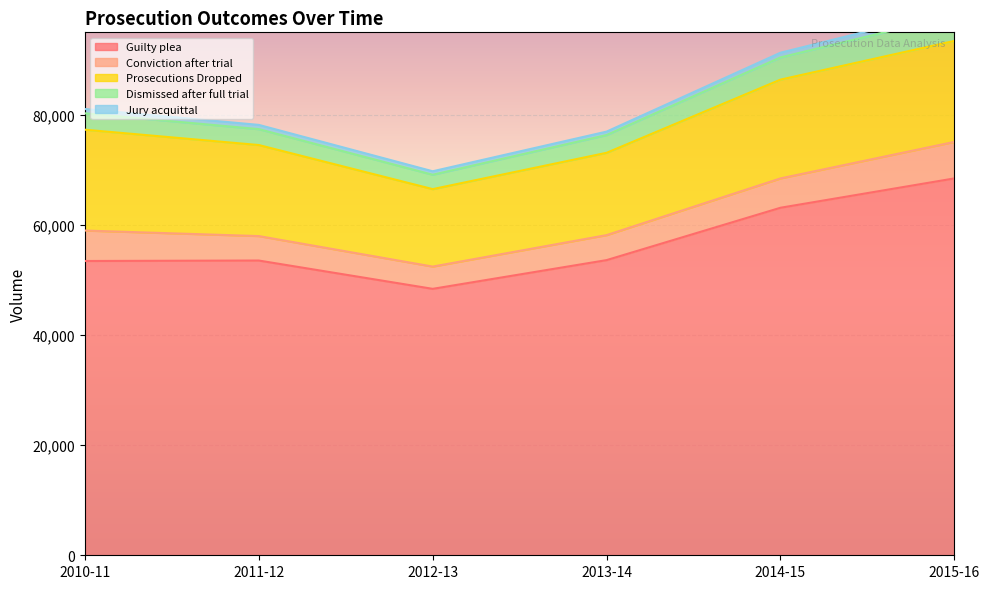

Does the chart display data point markers on the line(s)?

No